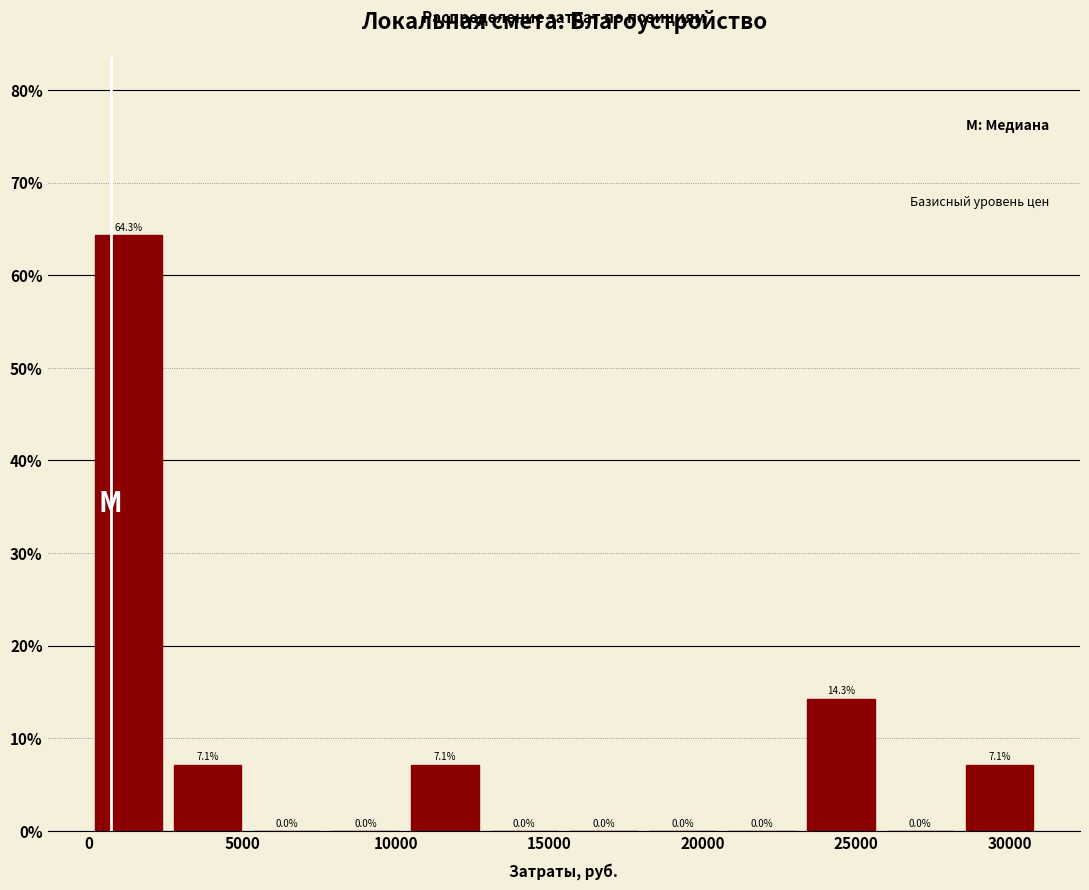

Reading left to right, list every bar in this chart as the range it spans on the x-axis followed by its height. The bar edges are not printed on the chart, so give them approximately, as read against the axis.

0 to 2500: 64.3
2500 to 5000: 7.1
5000 to 7500: 0.0
7500 to 10500: 0.0
10500 to 13000: 7.1
13000 to 15500: 0.0
15500 to 18000: 0.0
18000 to 20500: 0.0
20500 to 23000: 0.0
23000 to 26000: 14.3
26000 to 28500: 0.0
28500 to 31000: 7.1